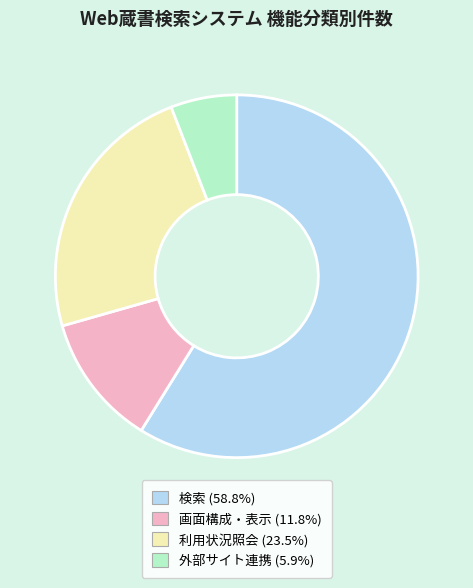

Is there any slice that represents more than half of the pie?

Yes